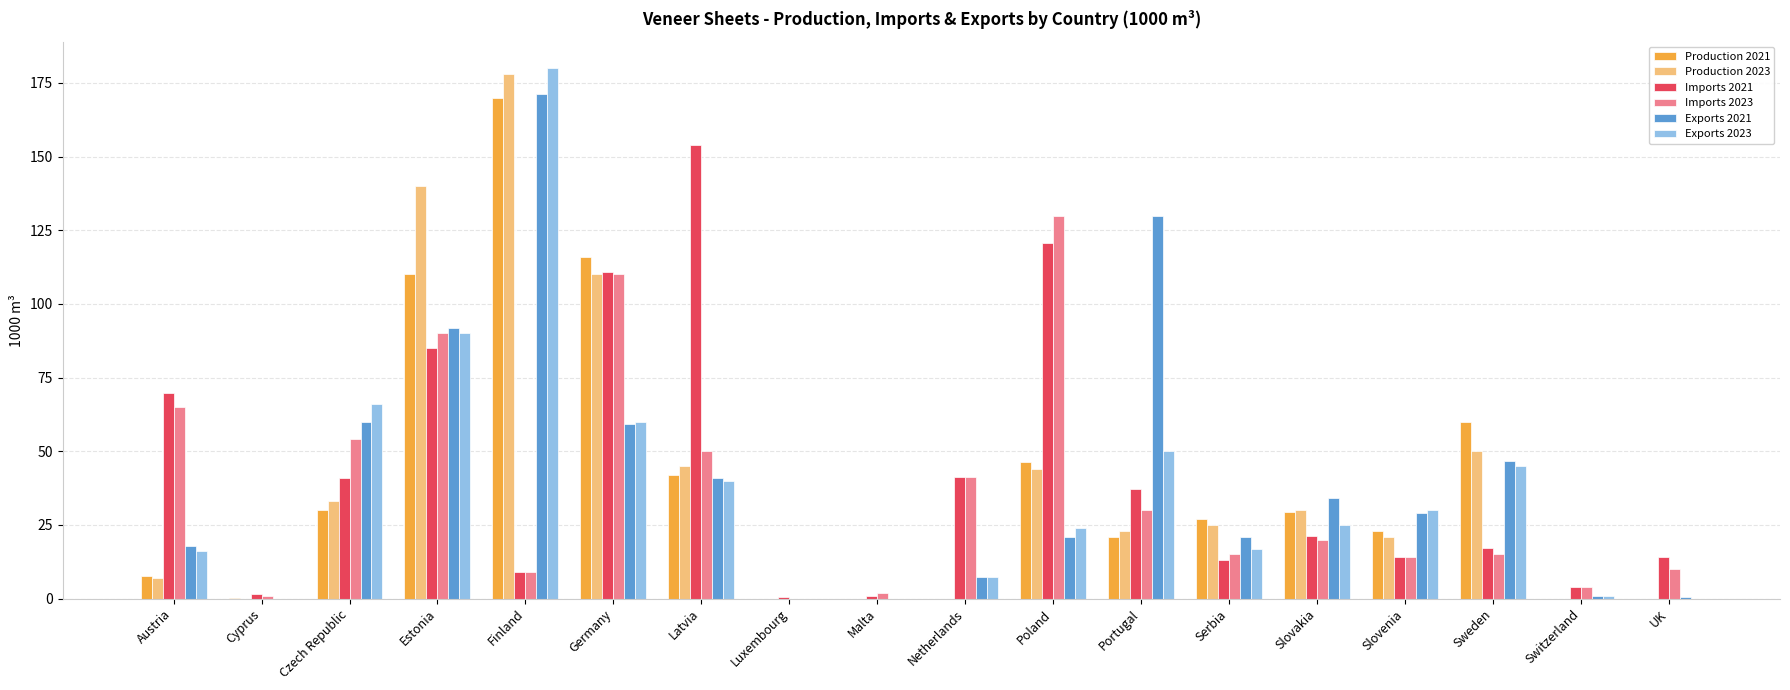

The value of Production 2023 at Latvia is 23.7. True or false?

False